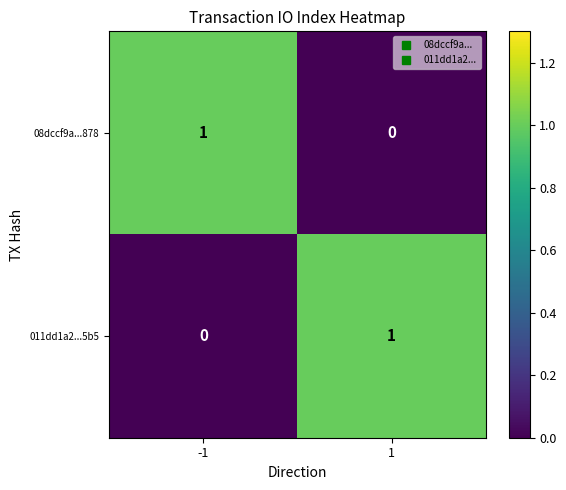

At -1, list the series in order from largest to smallest.

08dccf9a...878, 011dd1a2...5b5